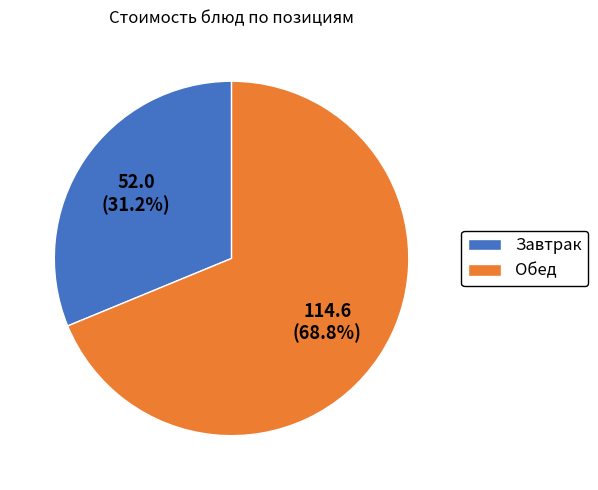

Which category accounts for the majority?

Обед